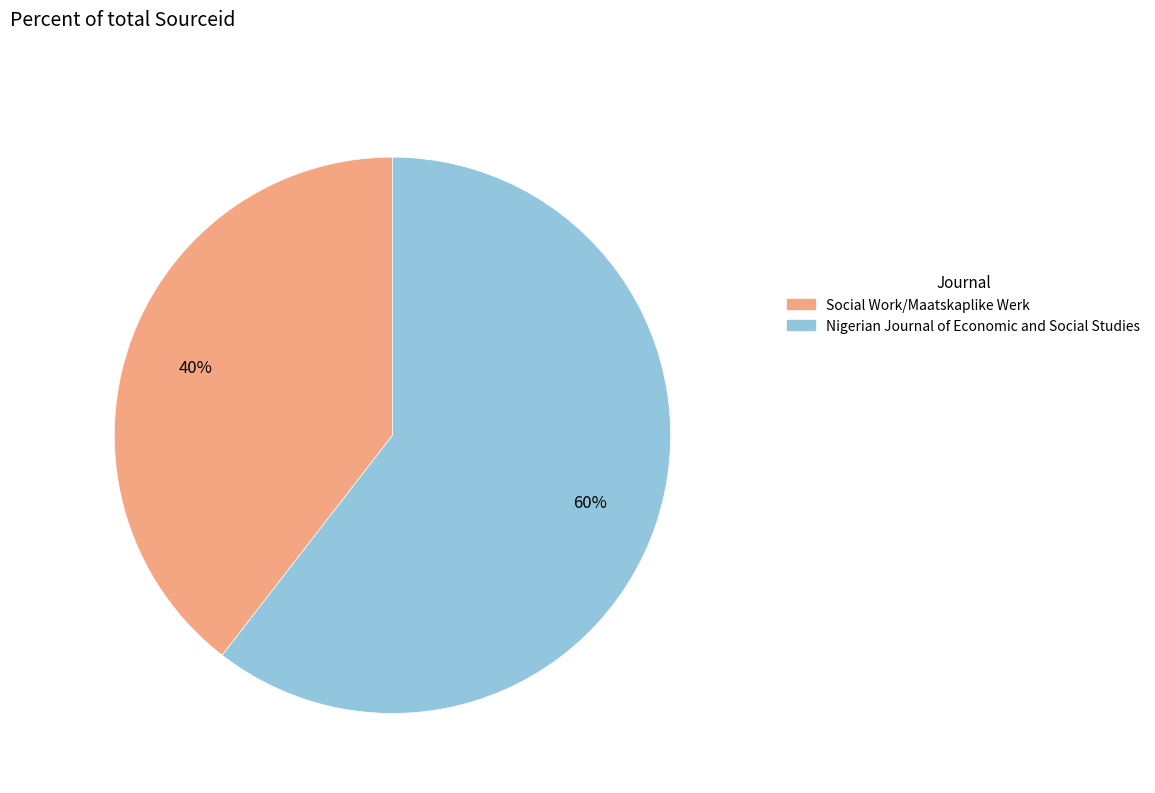

To the nearest percent, what is the combined percentage of Nigerian Journal of Economic and Social Studies and Social Work/Maatskaplike Werk?

100%